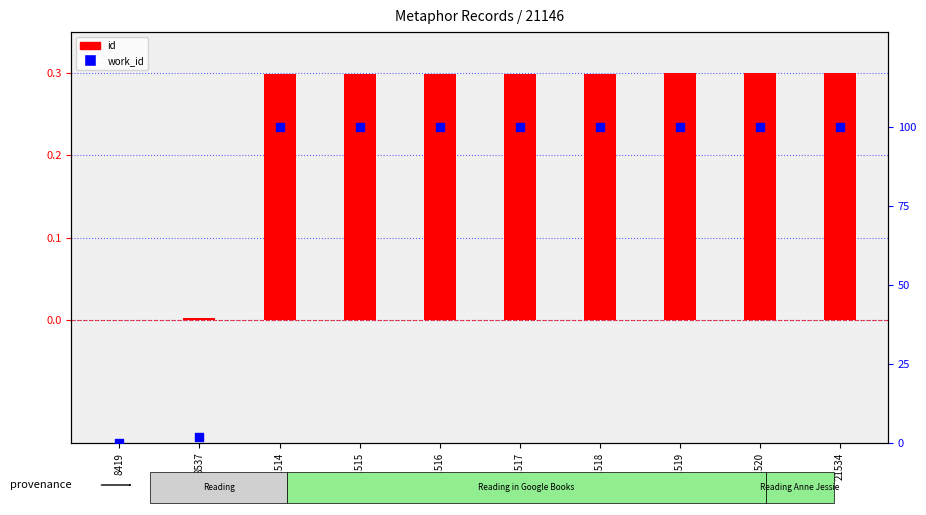

At how many categories does at least one series exceed 99?

8